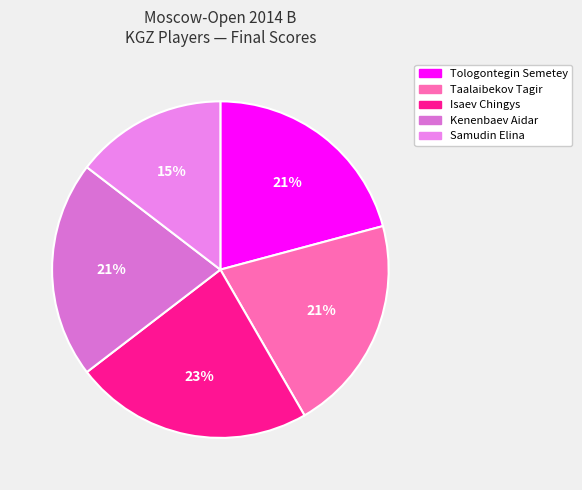

Is there any slice that represents more than half of the pie?

No